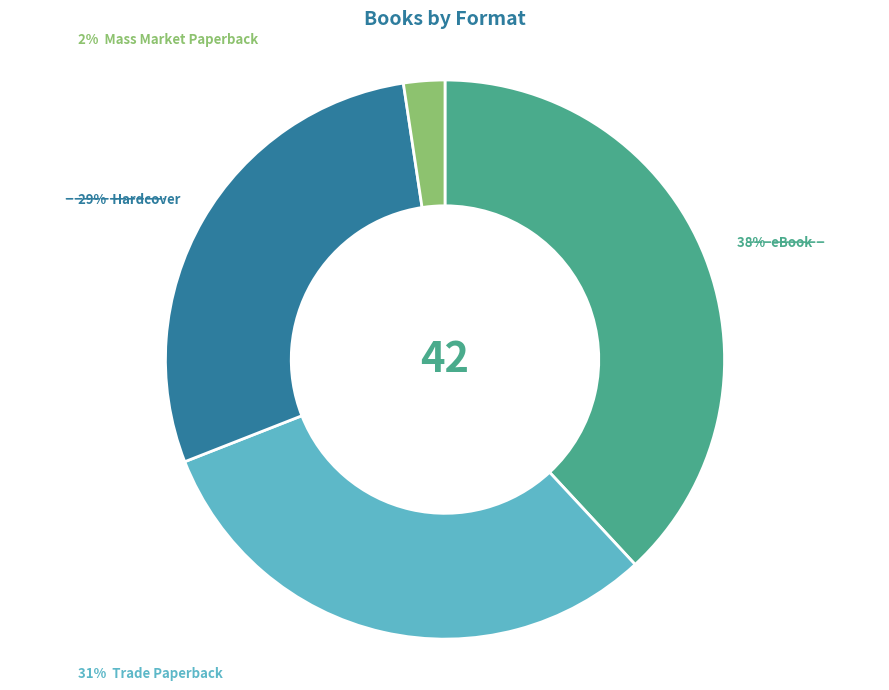

Does any single category account for the majority?

No